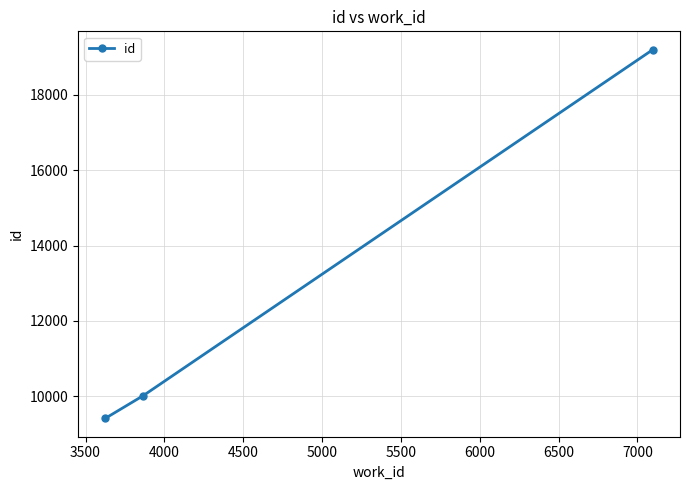

Reading right to left, extract all data points from this chart.

19193	10017	9416